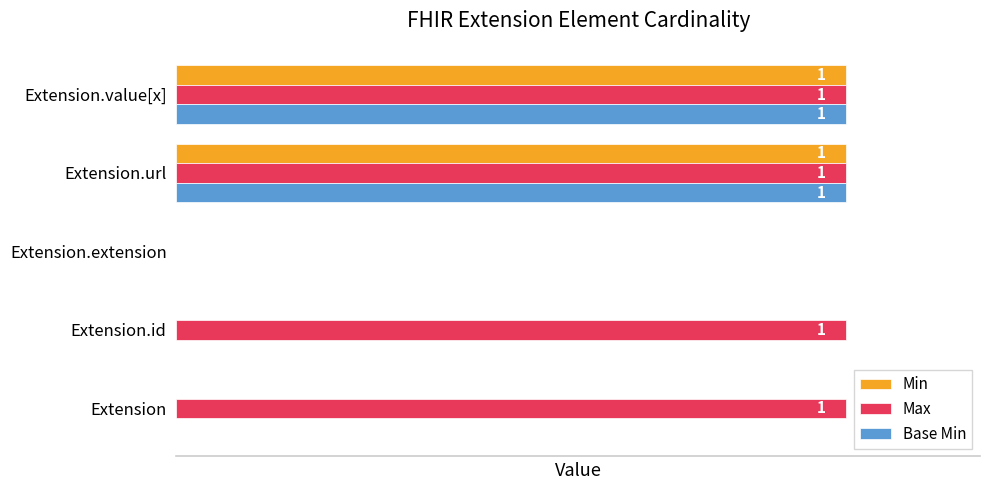

Which series has the largest total across all categories?

Max